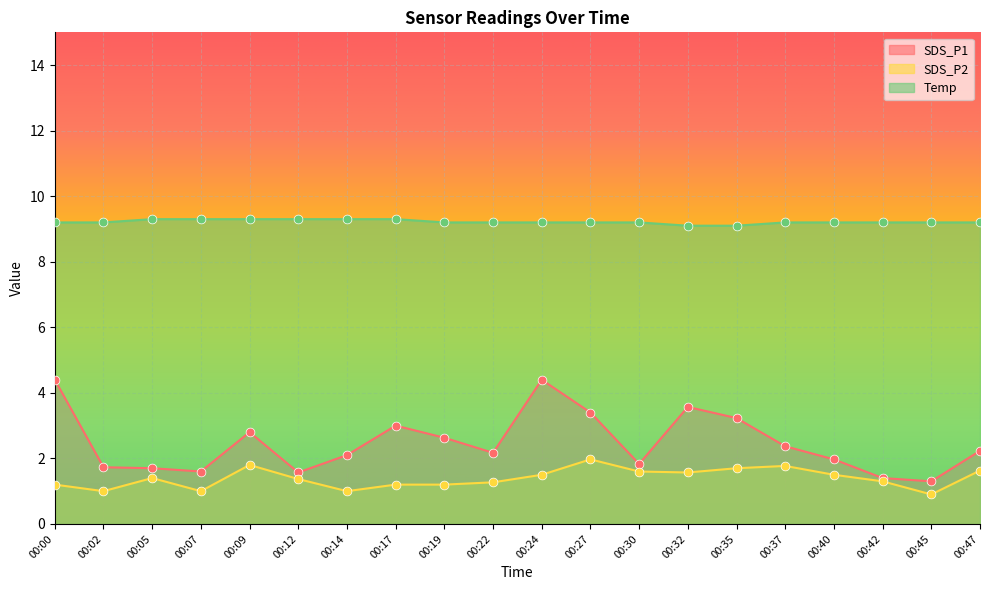

Which series contains the lowest Y value?

SDS_P2